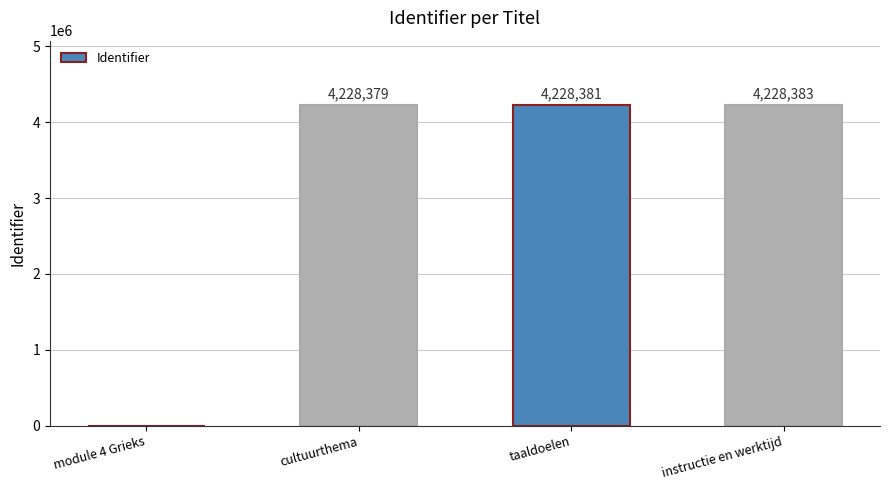

Reading left to right, extract all data points from this chart.

0	4228379	4228381	4228383